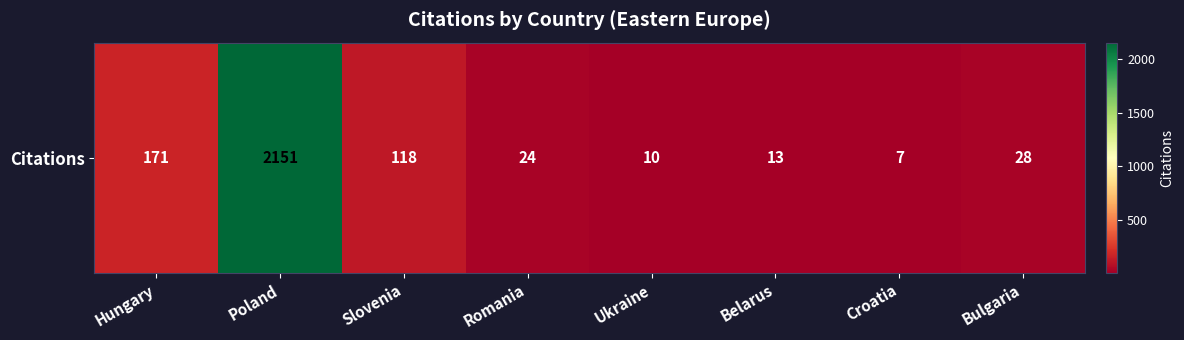

Reading left to right, what are all the values shown in this chart?

Hungary=171	Poland=2151	Slovenia=118	Romania=24	Ukraine=10	Belarus=13	Croatia=7	Bulgaria=28